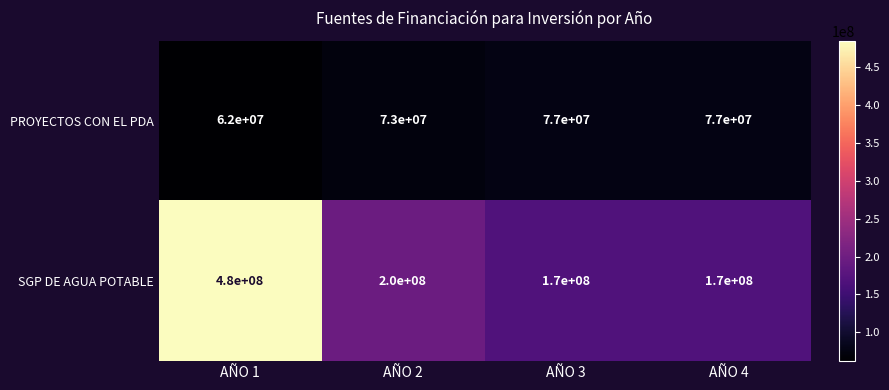

Which series has the largest range (max minus min)?

SGP DE AGUA POTABLE